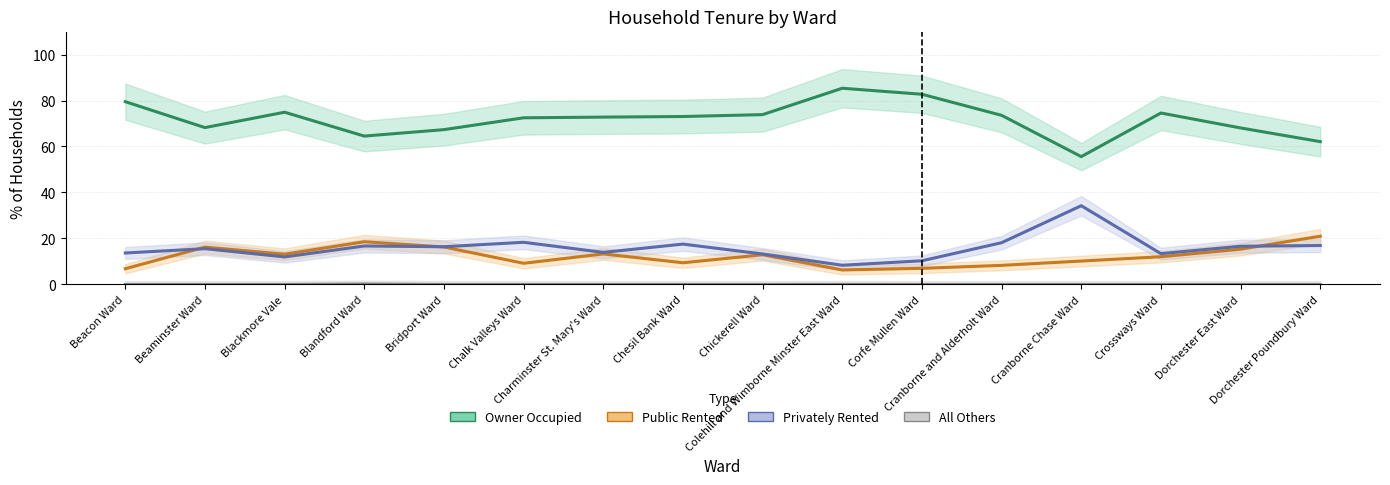

Is this an area chart (filled region under the line)?

No